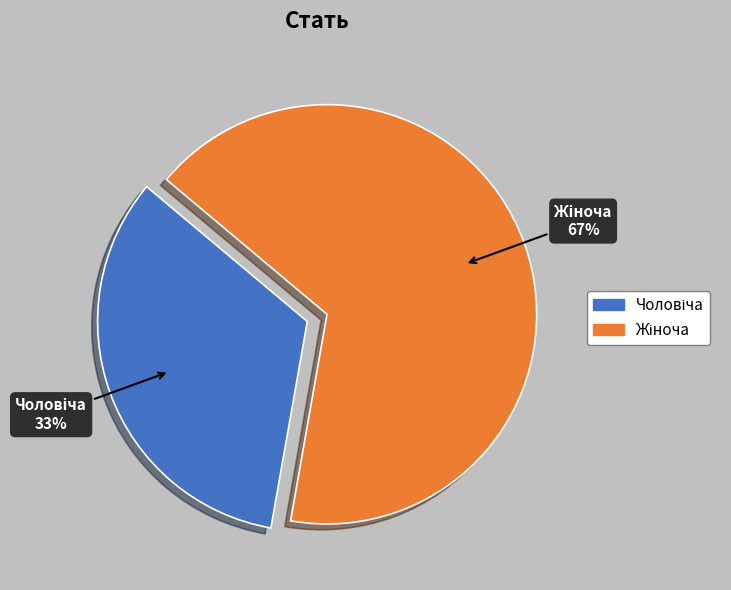

Is there a majority slice in this chart?

Yes